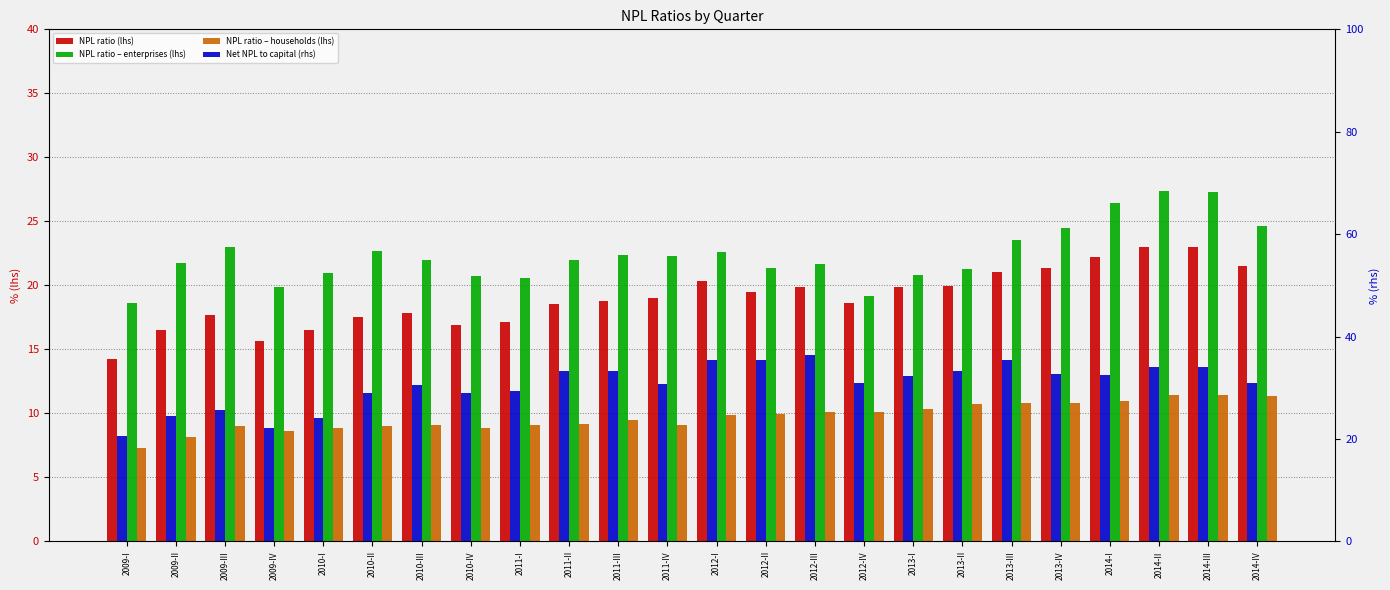

What is the average value of the Net NPL to capital (rhs) series?

30.7